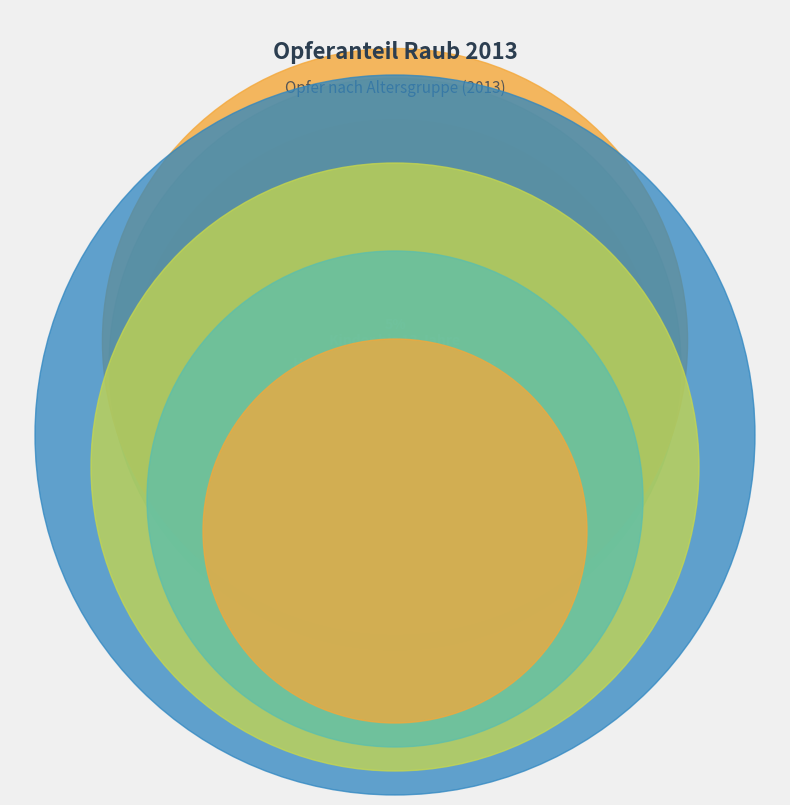

To the nearest percent, what is the difference between the largest and smallest slice percentages?

65%